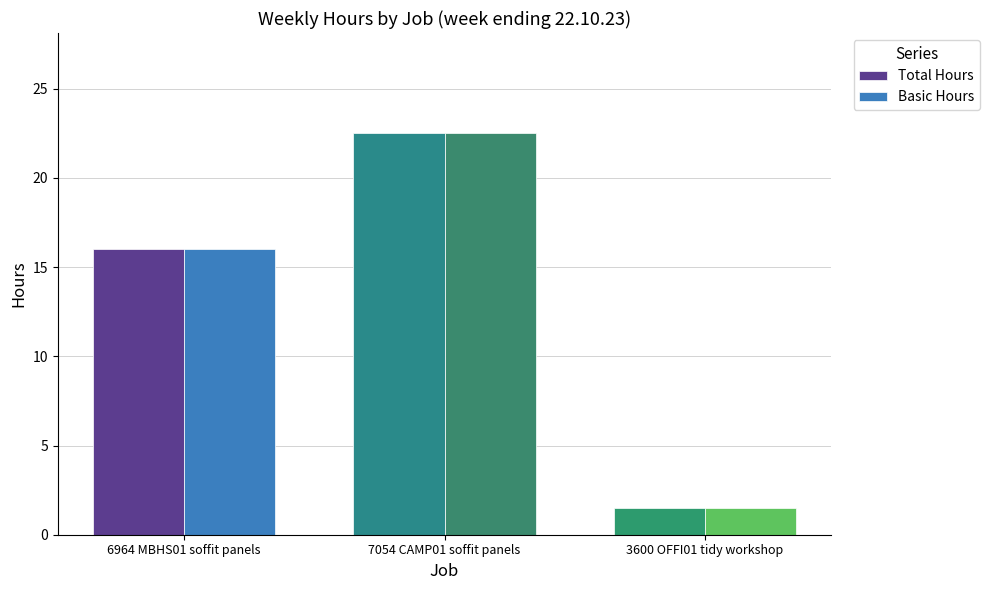

Does the chart contain any negative values?

No